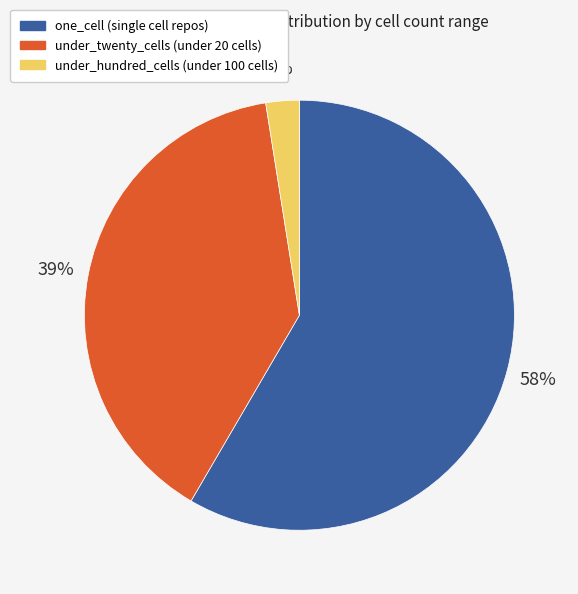

To the nearest percent, what is the difference between the one_cell and under_twenty_cells slice percentages?

19%